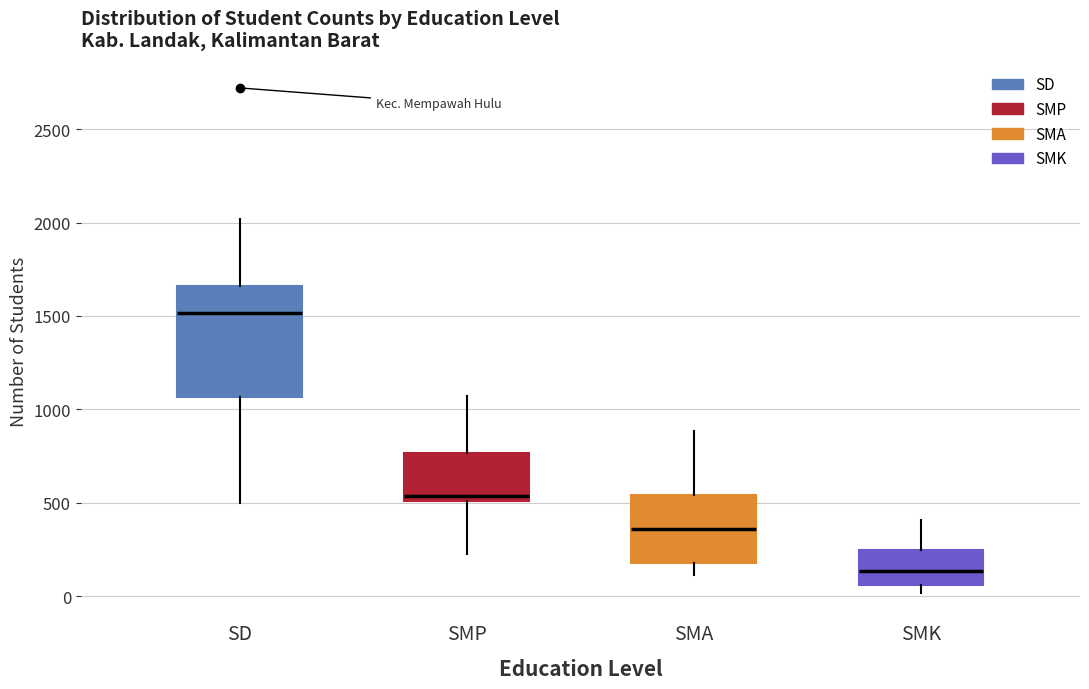

Where does the upper whisker of the box for SMP end on the y-axis? The values are not printed on the chart, so give them approximately, as read against the axis.

1050